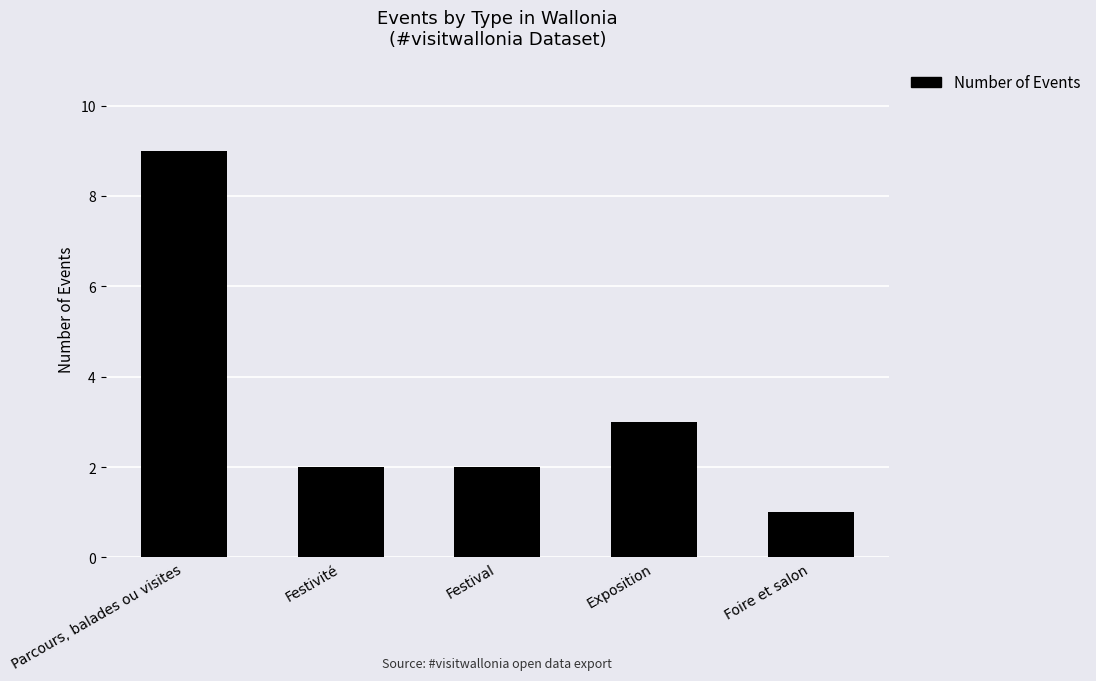

Is it true that the value at Festivité is 2?

True